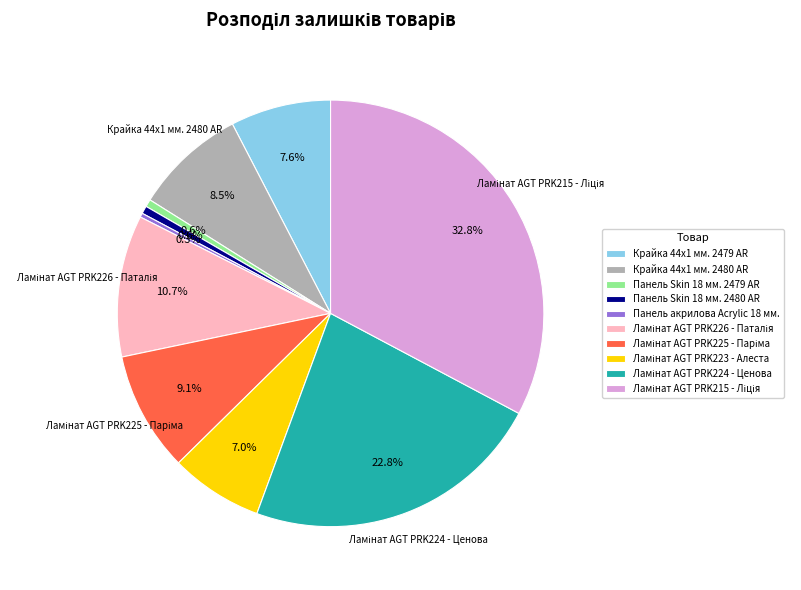

Does Панель Skin 18 мм. 2480 AR account for over 50% of the chart?

No